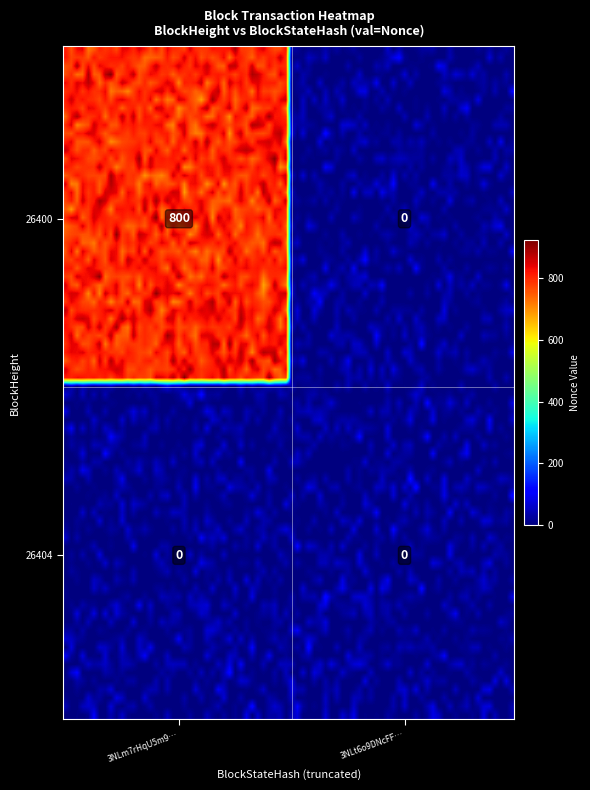

At which label is 26404 closest to 0?

26400